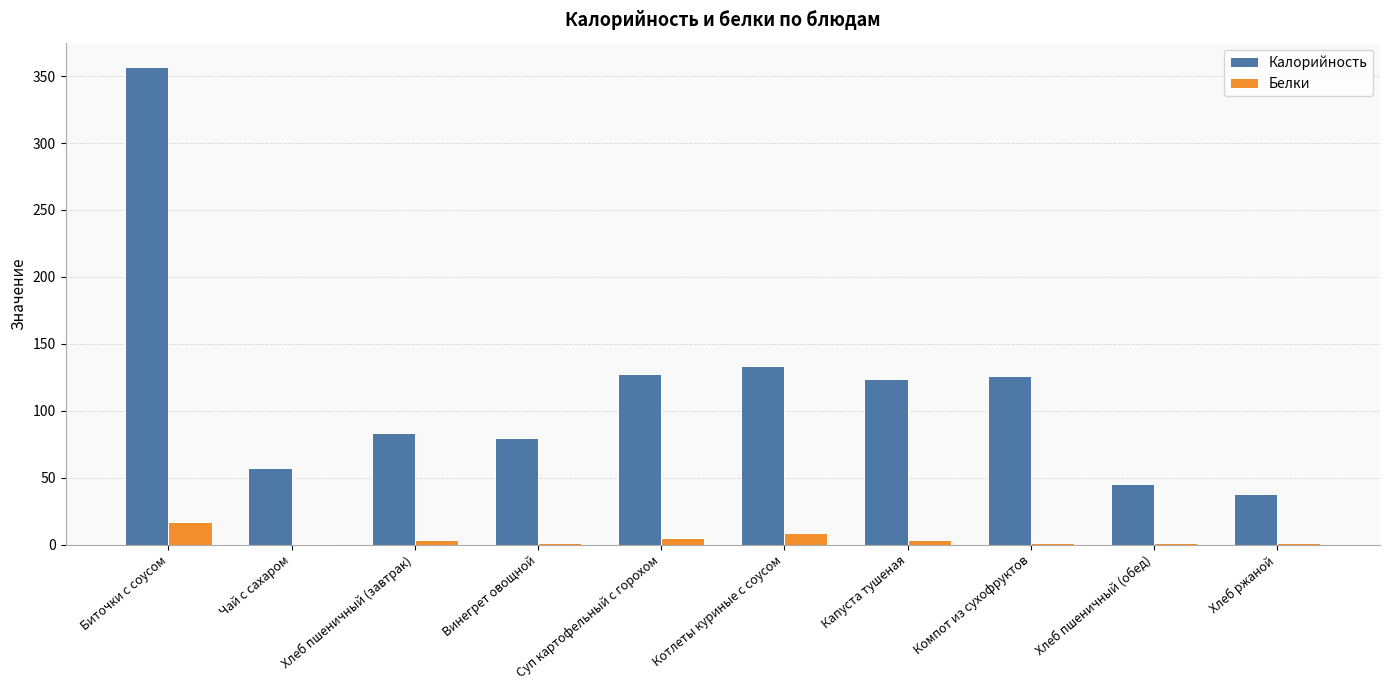

The value of Калорийность at Биточки с соусом is 542.1. True or false?

False